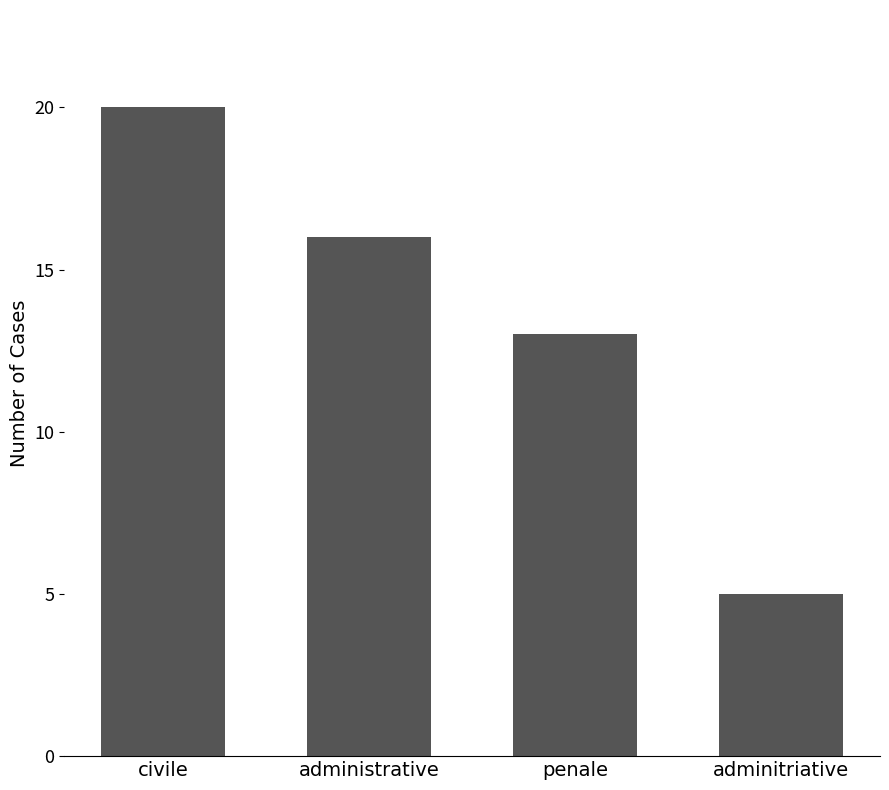

Between penale and civile, which is larger?

civile